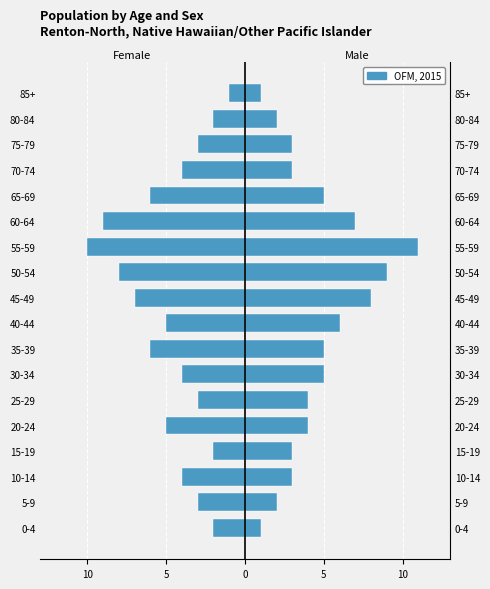

What is the difference between the second highest and minimum values in the Male series?

8